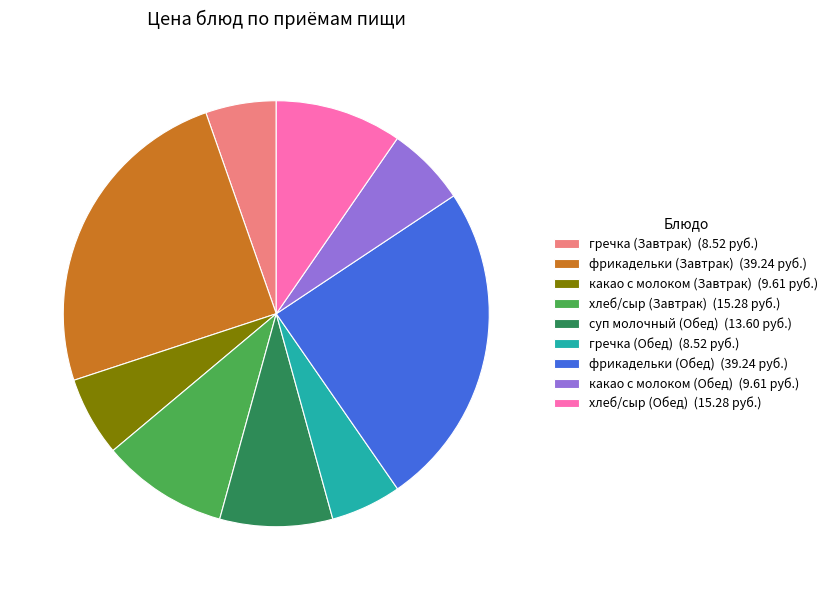

Does гречка (Завтрак) account for over 50% of the chart?

No